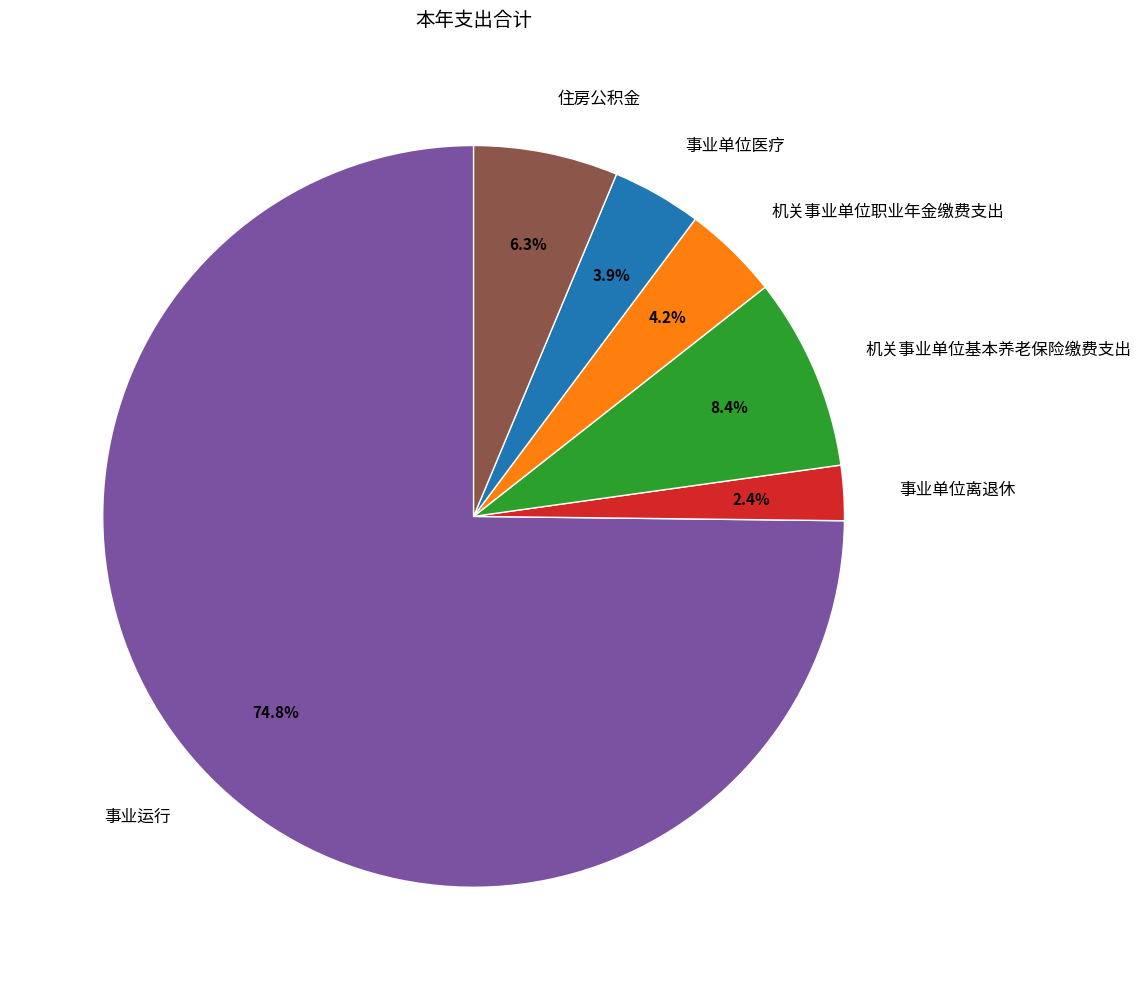

Between 住房公积金 and 事业单位离退休, which is larger?

住房公积金